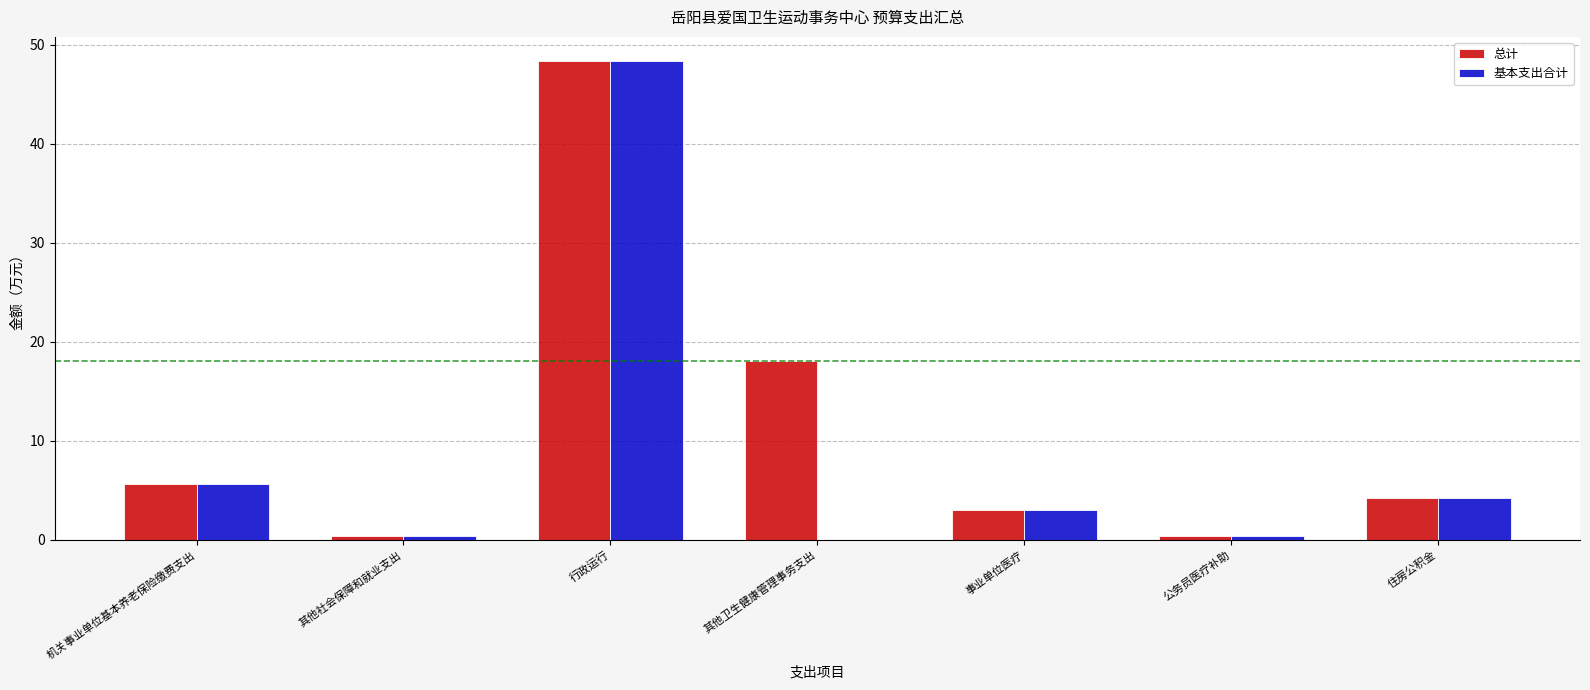

Which series has the largest total across all categories?

总计